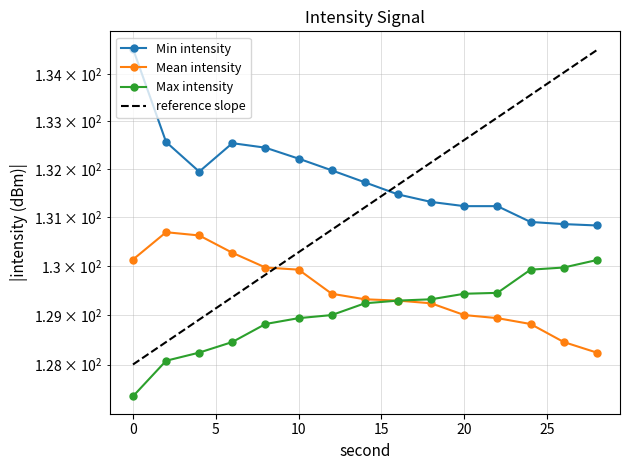

True or false: Max intensity has more than 2 points higher than both neighbors.

False